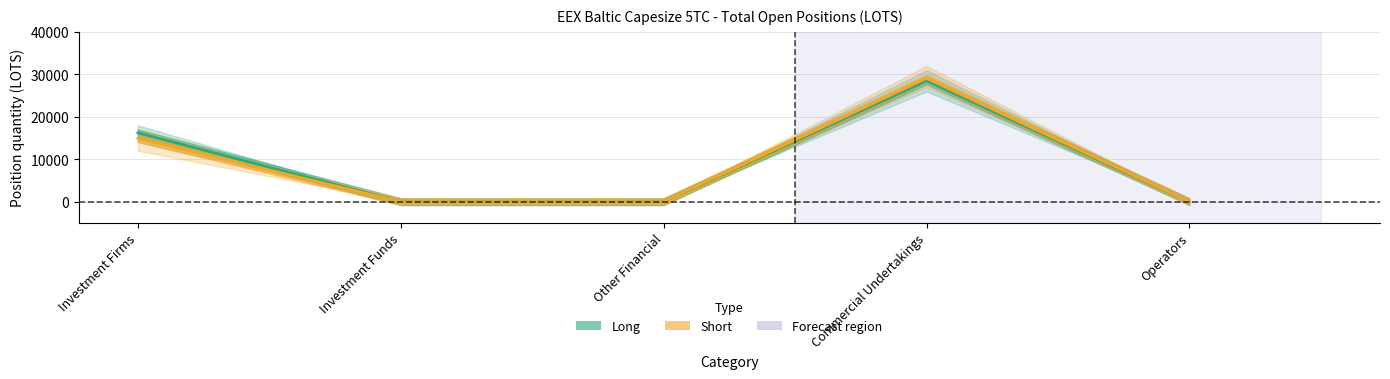

True or false: Short (Total) has a value of 13510.7 at Investment Funds.

False